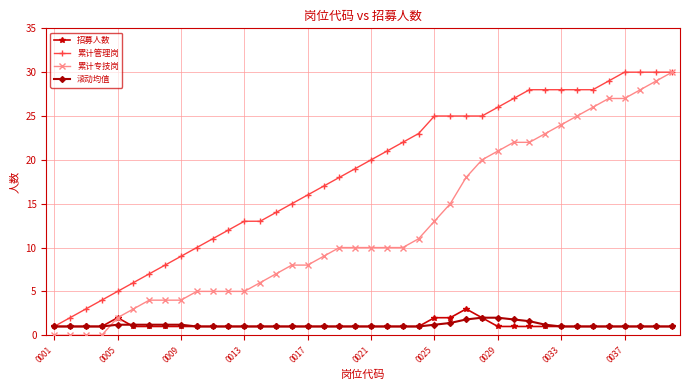

What is the value of the 累计管理岗 point at the 16th from the left?

15.0